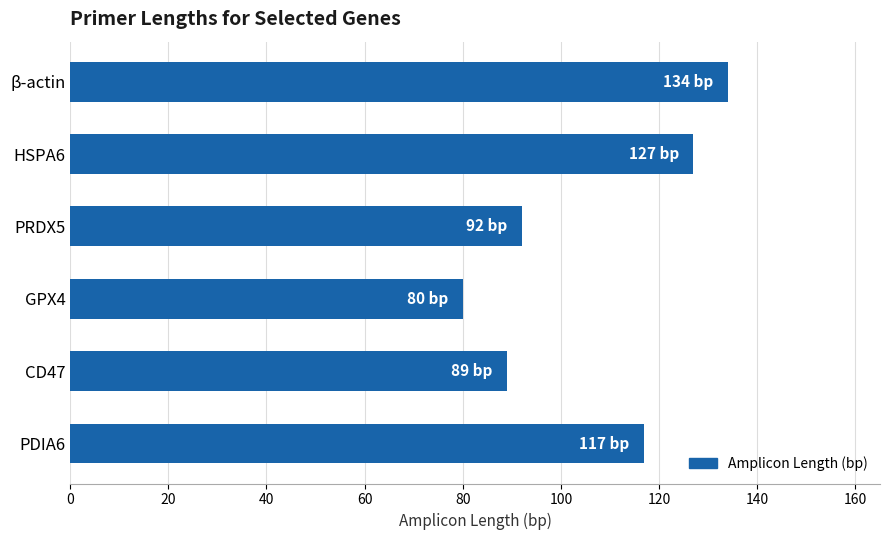

What is the greatest value displayed?

134